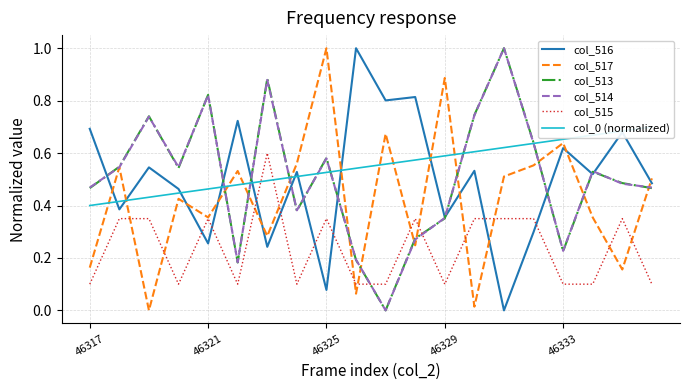

How many times do col_516 and col_513 cross each other?

10